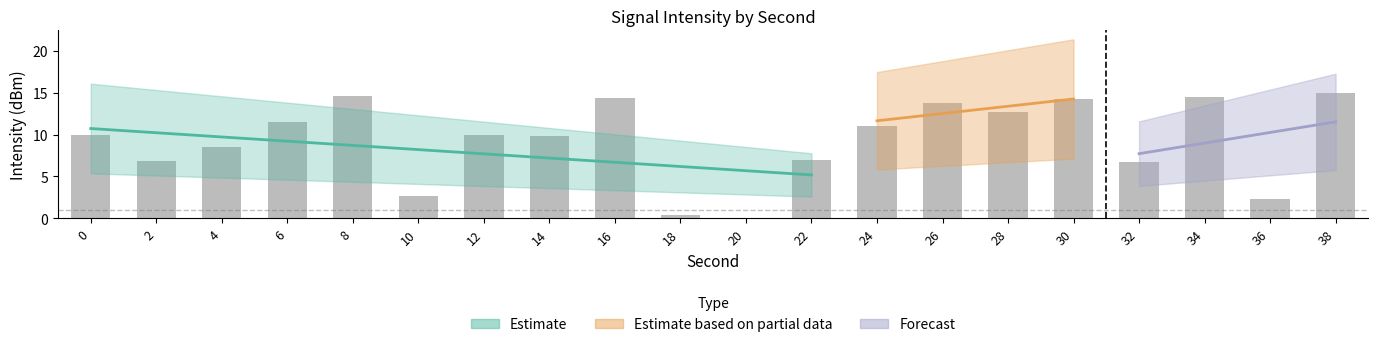

Reading right to left, transcribe all the data shown in this chart.

15.0	2.3	14.5	6.7	14.3	12.7	13.8	11.0	6.9	0.0	0.4	14.4	9.8	10.0	2.7	14.6	11.5	8.5	6.8	10.0